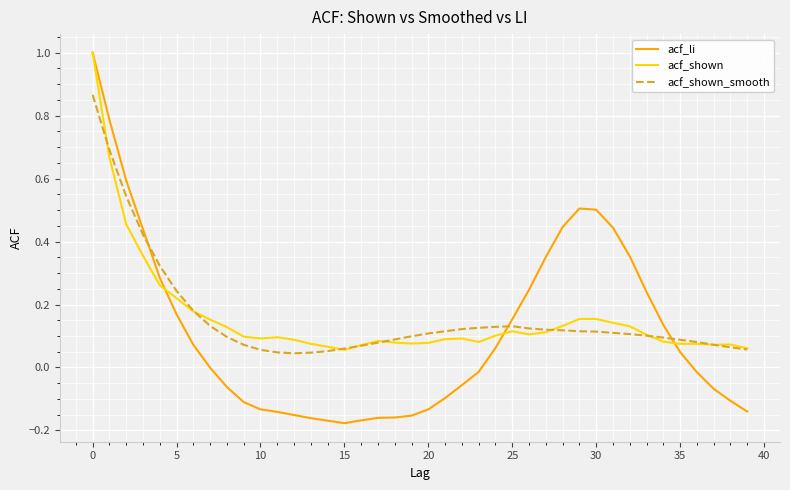

What is the difference between the maximum and minimum values in the acf_li series?

1.2